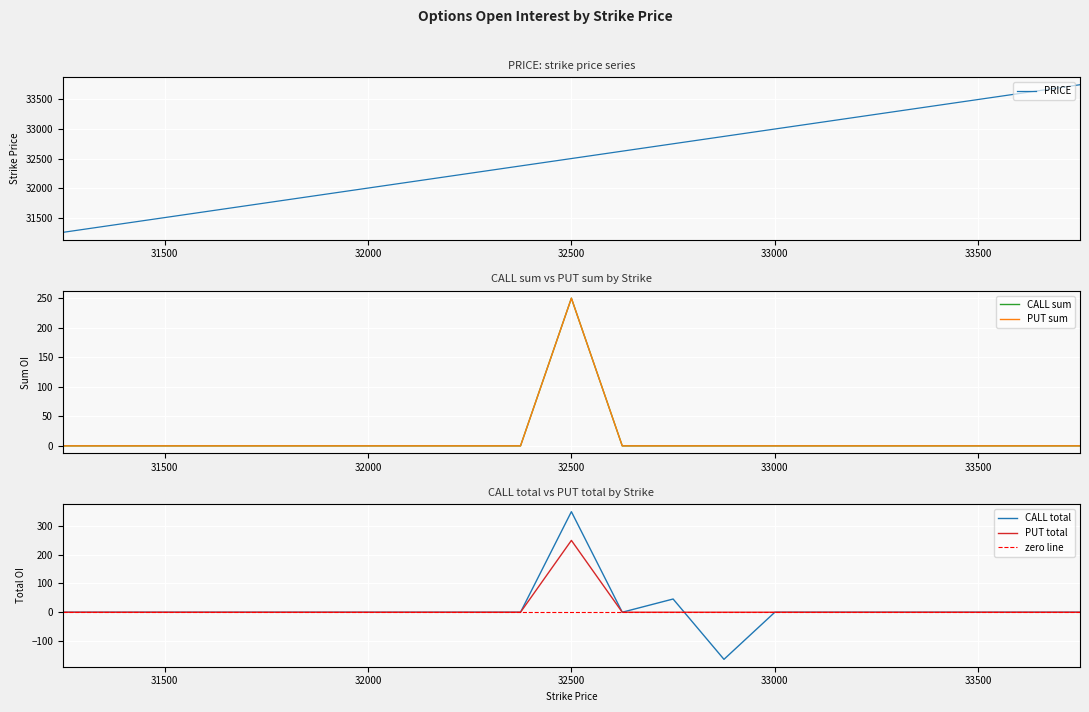

What is the minimum value shown in the chart?

-164